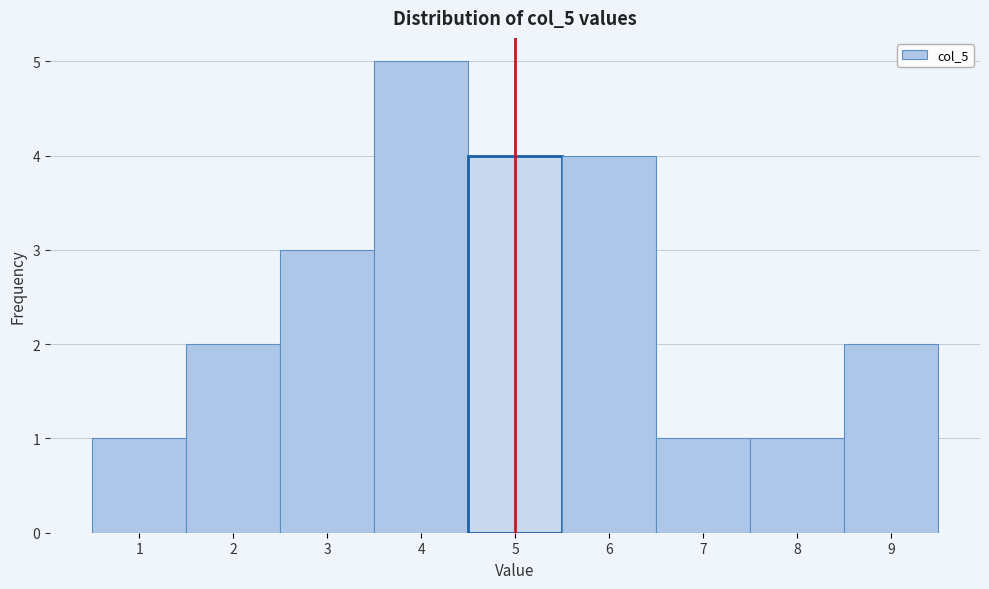

What is the height of the bar covering 5.5 to 6.5 on the x-axis? The values are not printed on the chart, so give them approximately, as read against the axis.

4